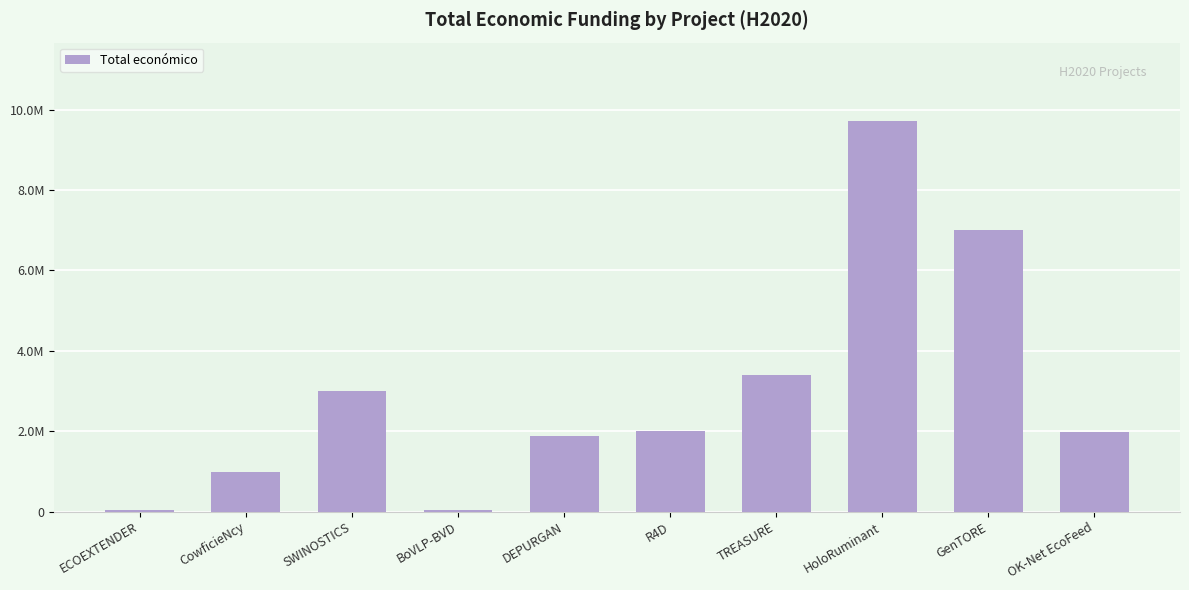

What is the average value?

3008900